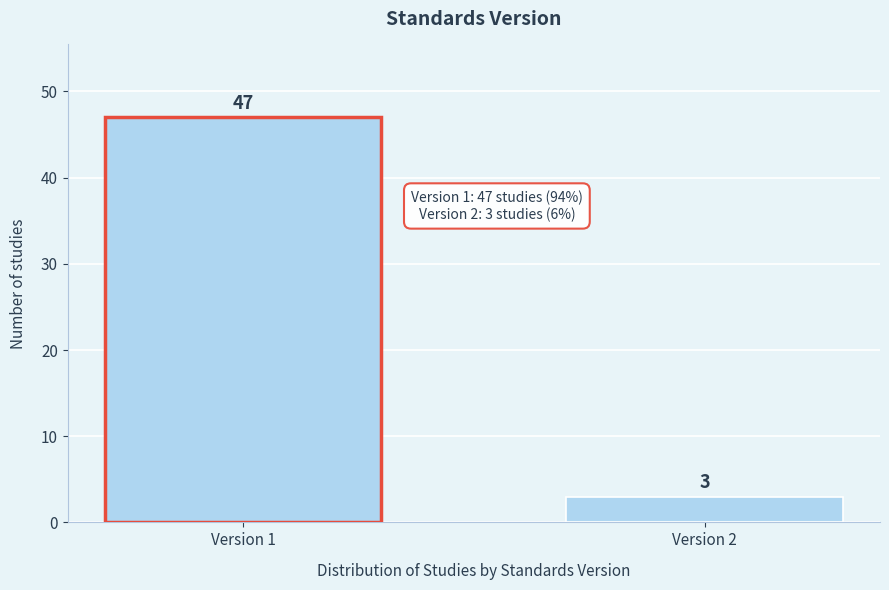

Reading left to right, extract all data points from this chart.

Version 1=47	Version 2=3